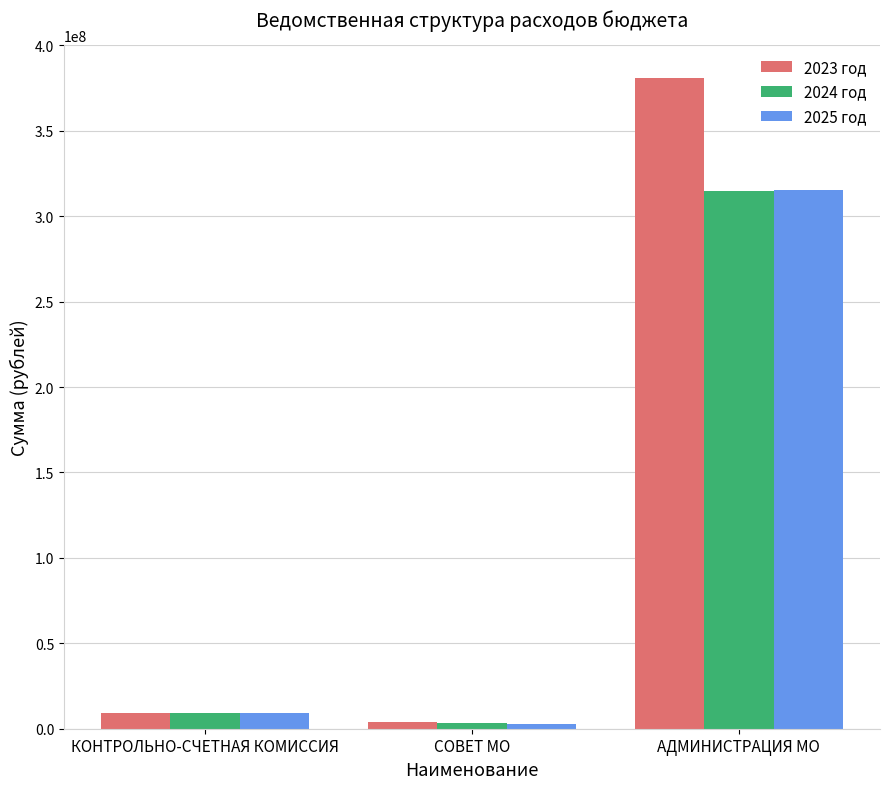

How many bars are there in total?

9